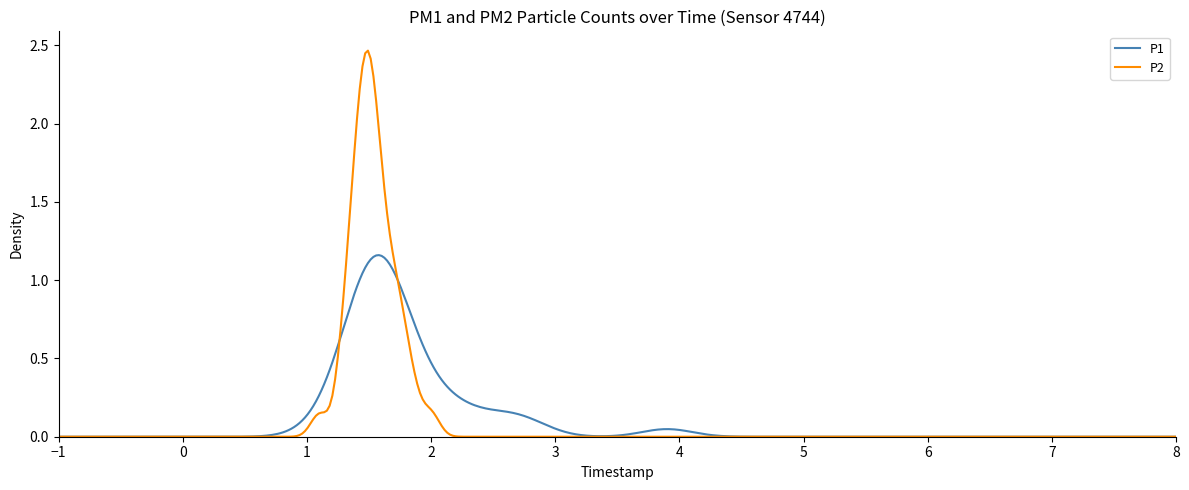

Rank the series by their maximum value, from highest to lowest.

P2, P1